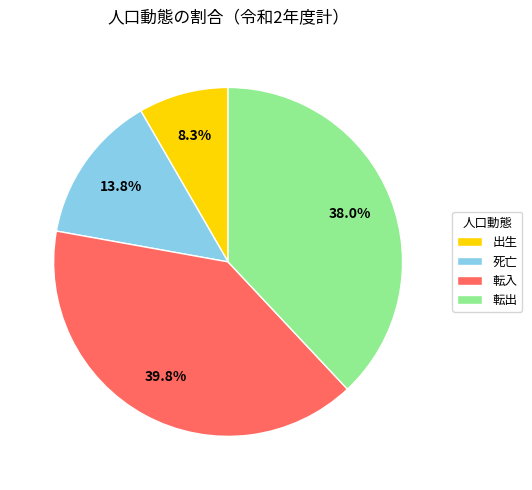

Is the sum of 転入 and 転出 greater than half?

Yes